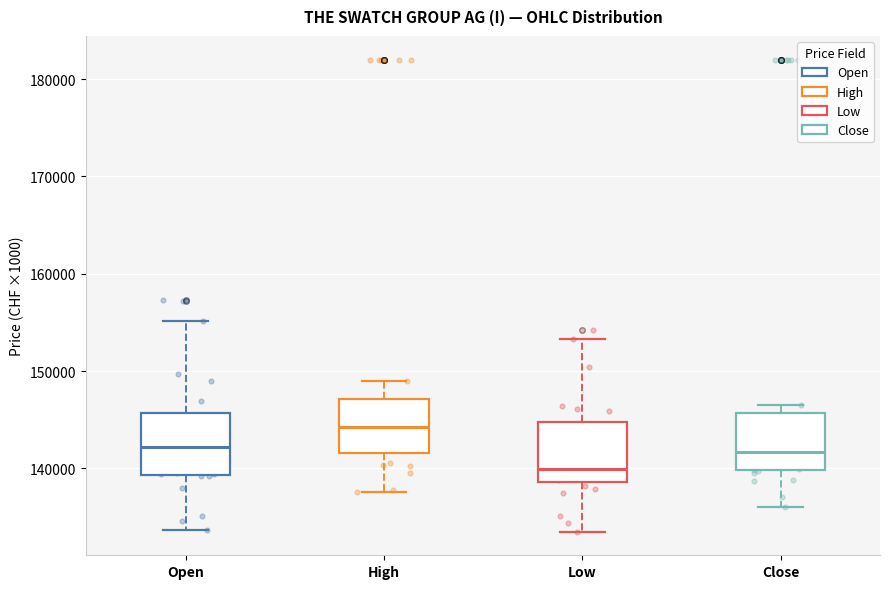

Which box has the highest median line?

High